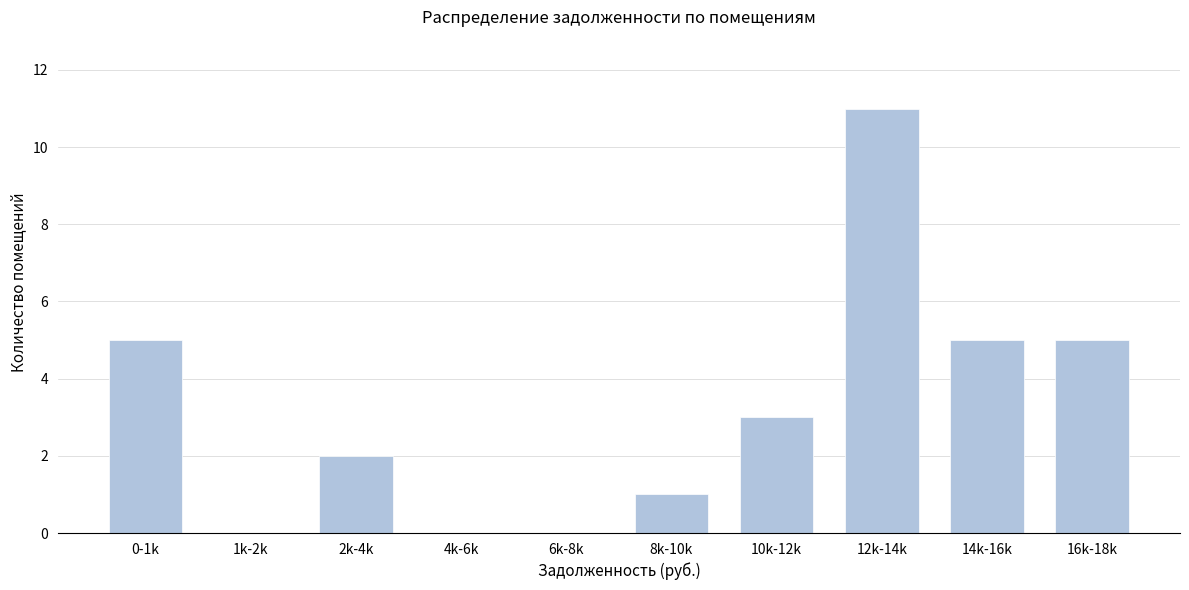

Reading right to left, transcribe all the data shown in this chart.

16k-18k=5	14k-16k=5	12k-14k=11	10k-12k=3	8k-10k=1	6k-8k=0	4k-6k=0	2k-4k=2	1k-2k=0	0-1k=5